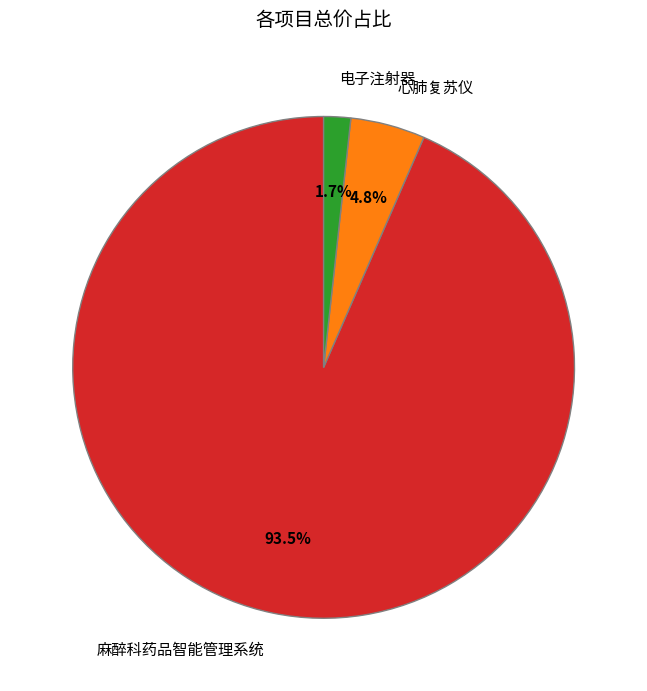

Combined, what portion of the pie is 电子注射器 and 心肺复苏仪?

6.5%